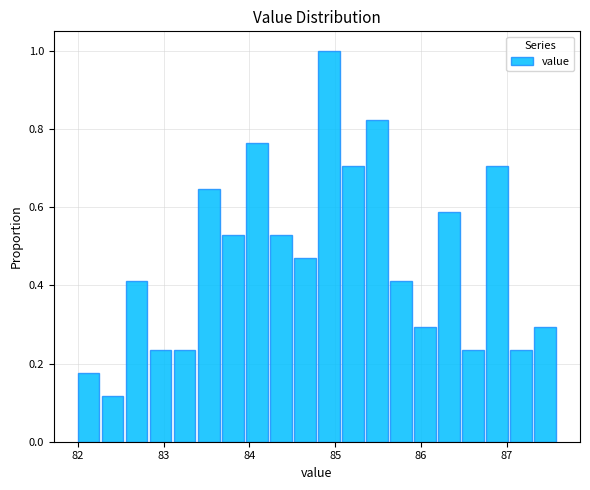

Around what value on the x-axis is the tallest bar? Give the approximate position of its centre, as read against the axis.

84.9